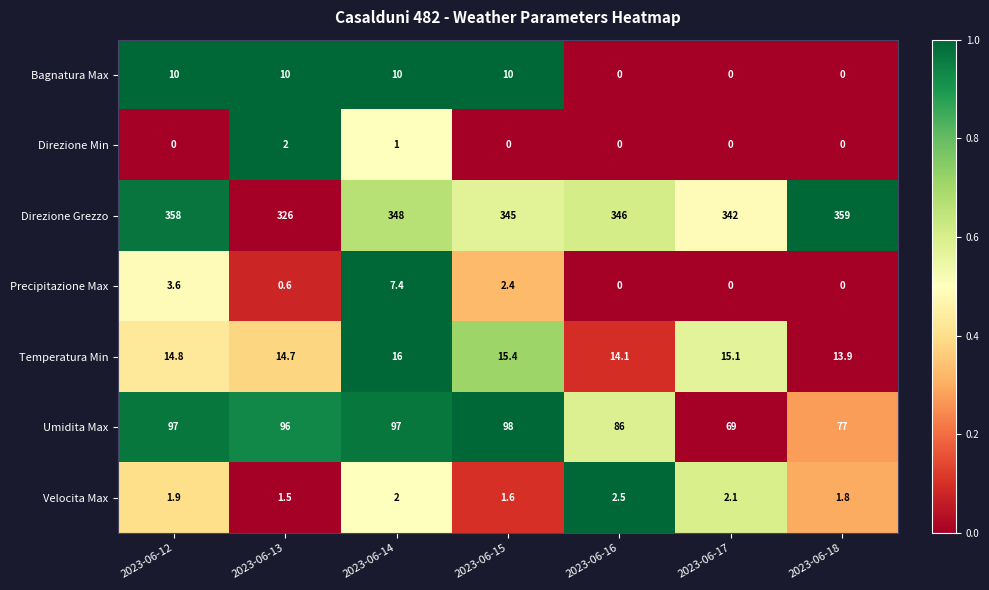

Which series has the largest total across all categories?

Direzione Grezzo